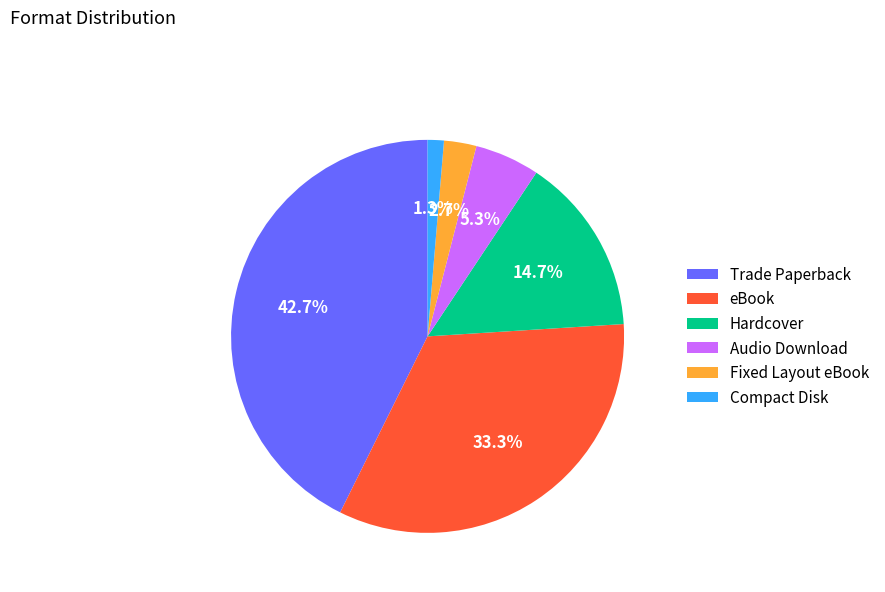

Rank the categories by value from lowest to highest.

Compact Disk, Fixed Layout eBook, Audio Download, Hardcover, eBook, Trade Paperback